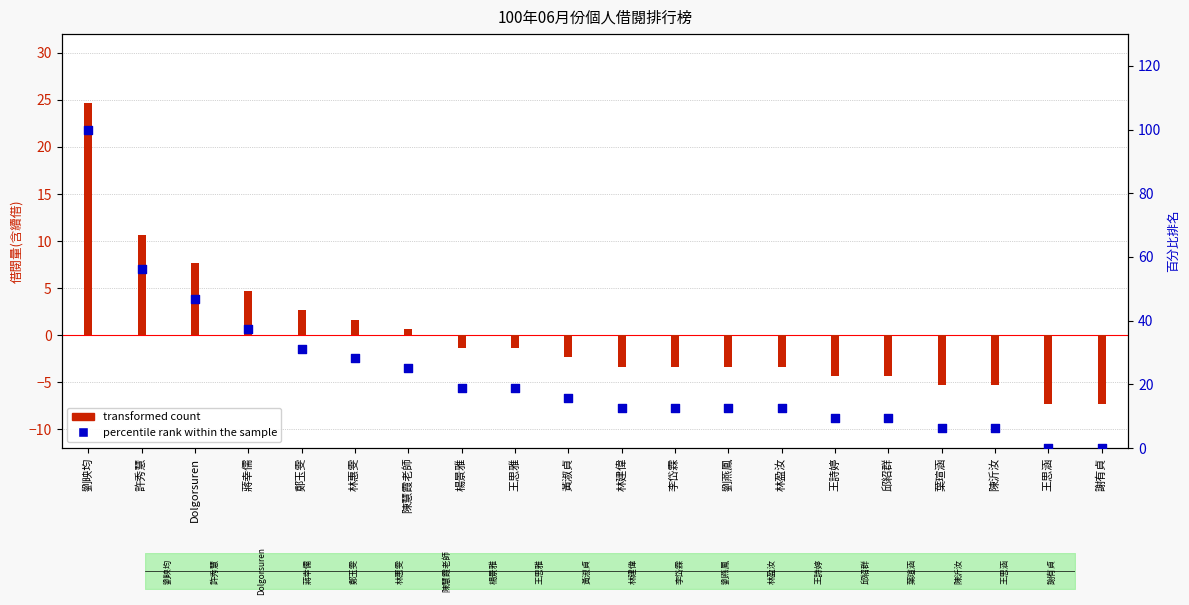

Which has a higher value, 邱紹群 or 謝有貞?

邱紹群